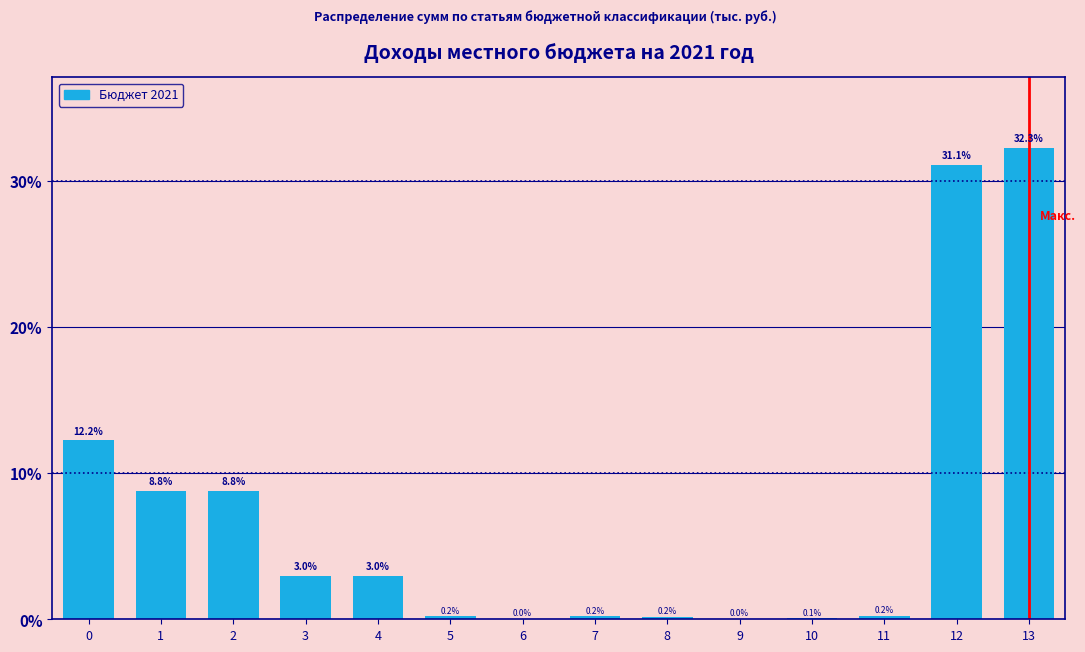

What is the greatest value displayed?

32.3